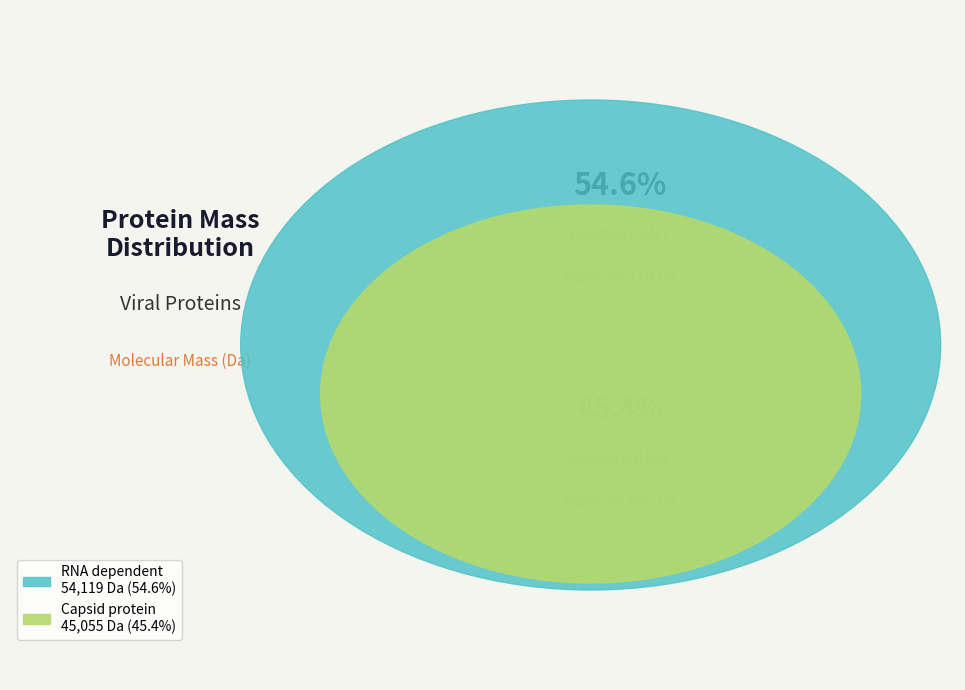

How many slices are in this pie chart?

2